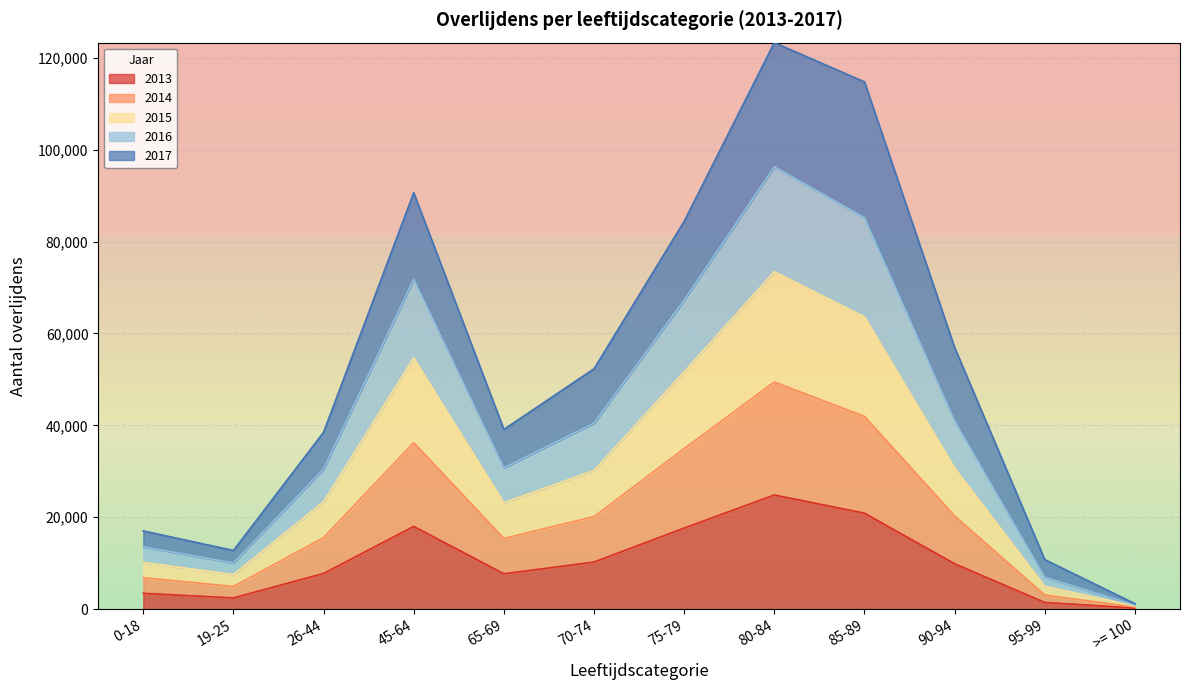

Where is the first local maximum for 2014?

45-64